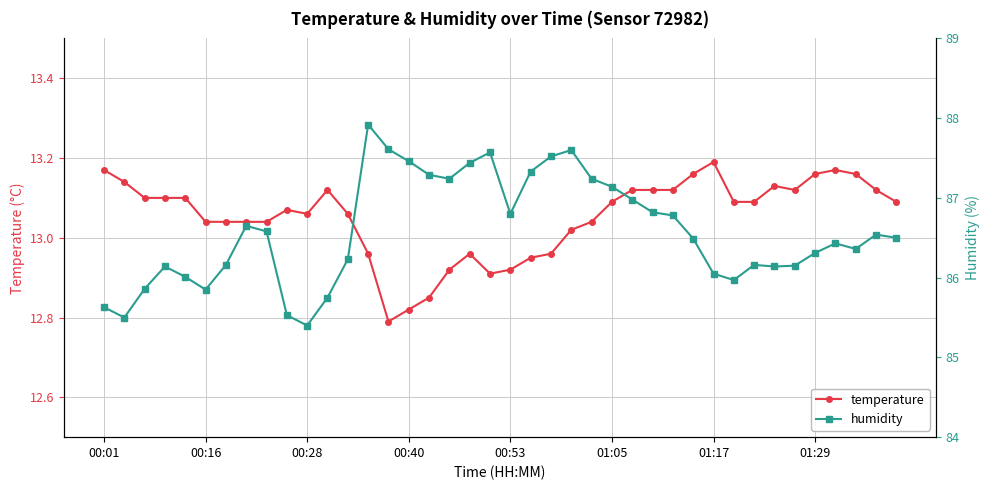

What are all the series names shown in the legend?

temperature, humidity